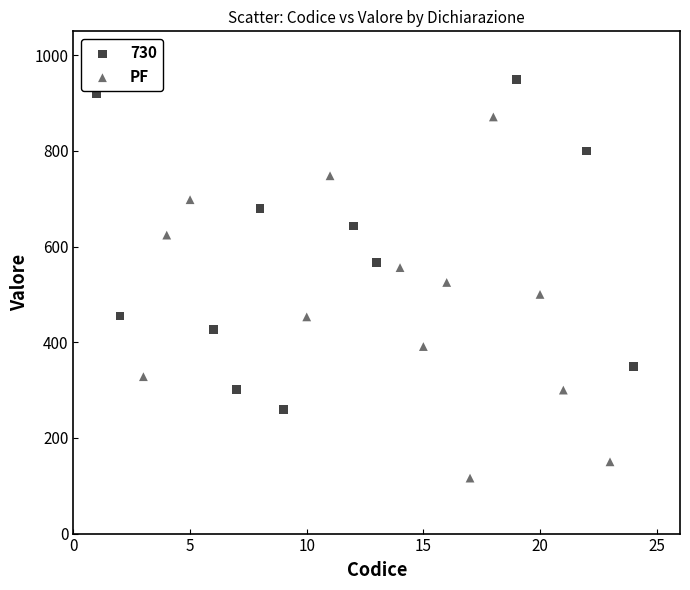

Which series contains the highest Y value?

730